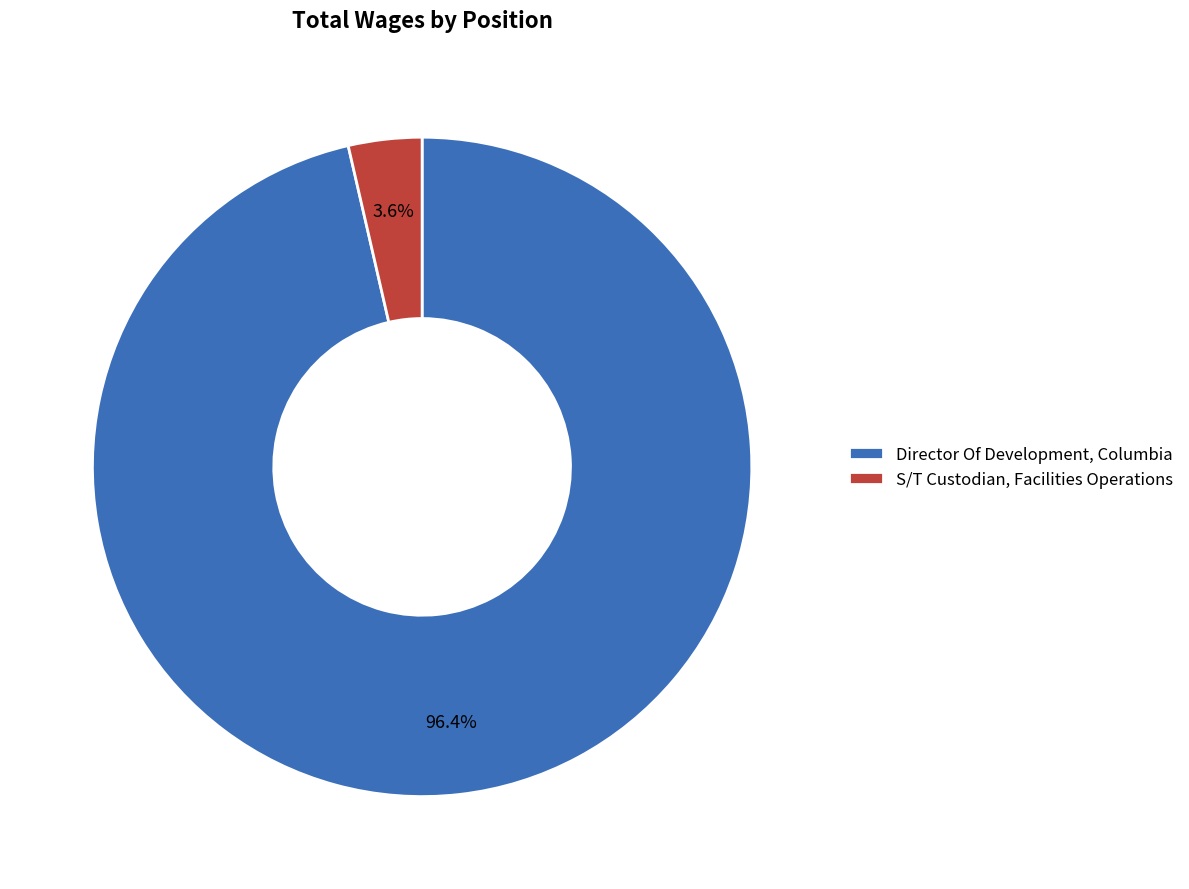

To the nearest percent, what percentage of the pie is Director Of Development, Columbia?

96%